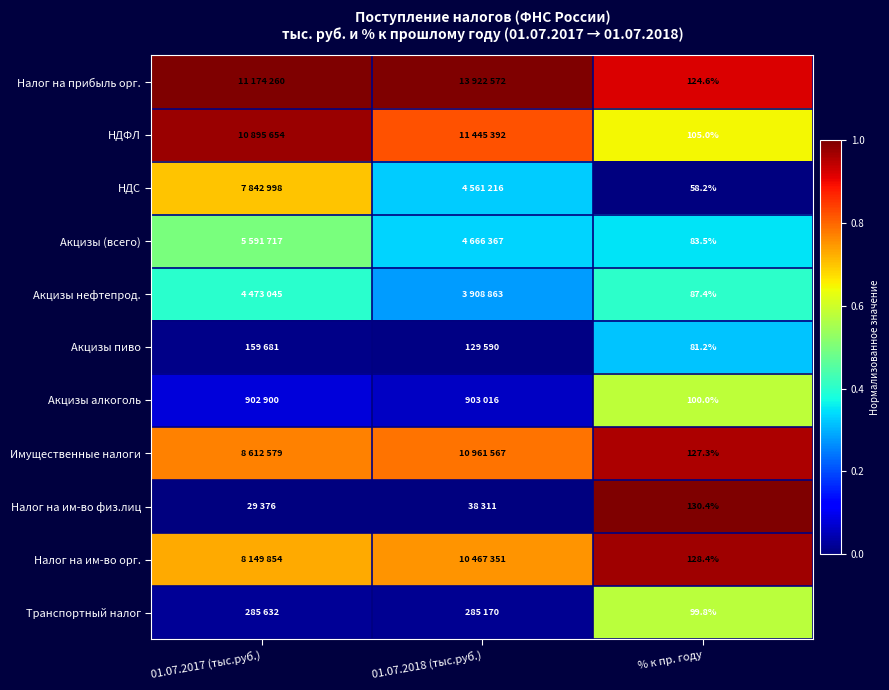

Between 01.07.2018 (тыс.руб.) and 01.07.2017 (тыс.руб.), which is larger?

01.07.2018 (тыс.руб.)